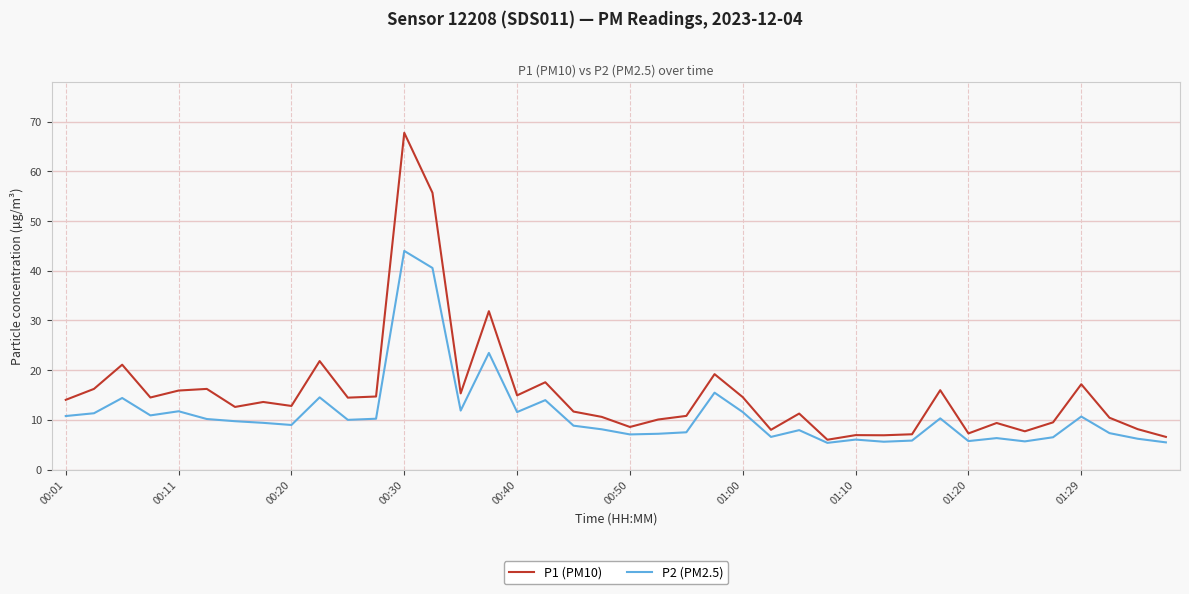

What is the highest value of the P1 (PM10) series?

67.8